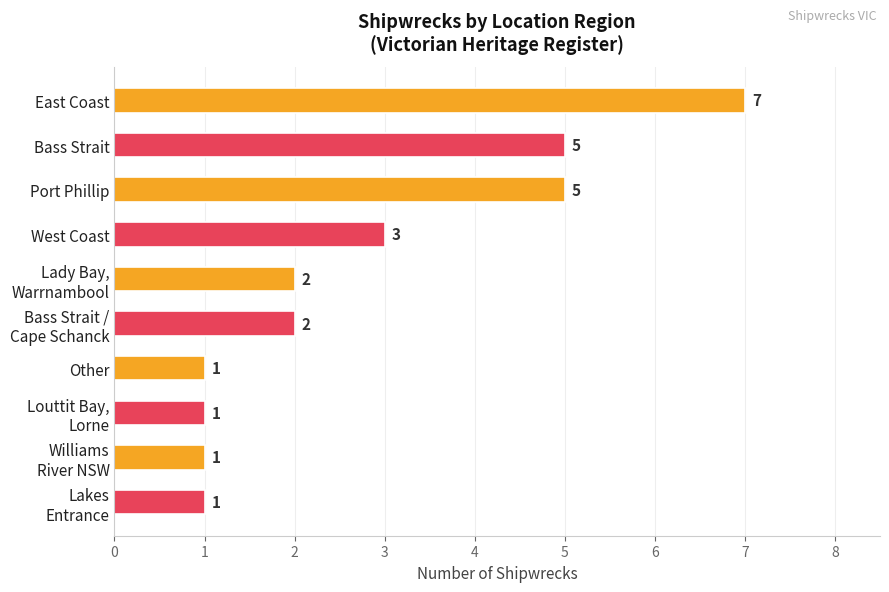

True or false: the data shows 5 at Bass Strait.

True